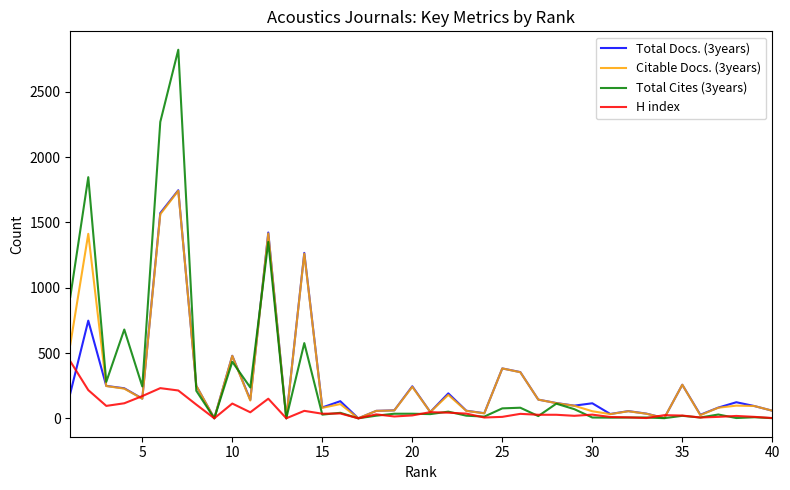

Which series has the widest spread of values?

Total Cites (3years)